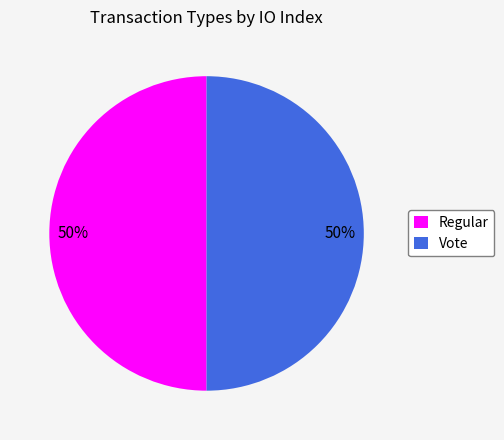

Do Vote and Regular together represent more than half of the pie?

Yes